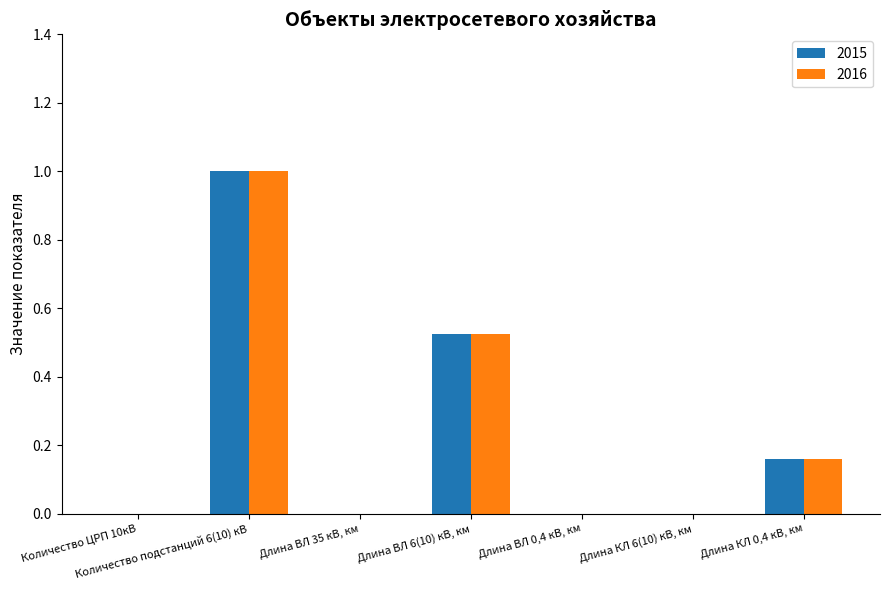

Is it true that 2016 equals 0.0 at Длина КЛ 6(10) кВ, км?

True